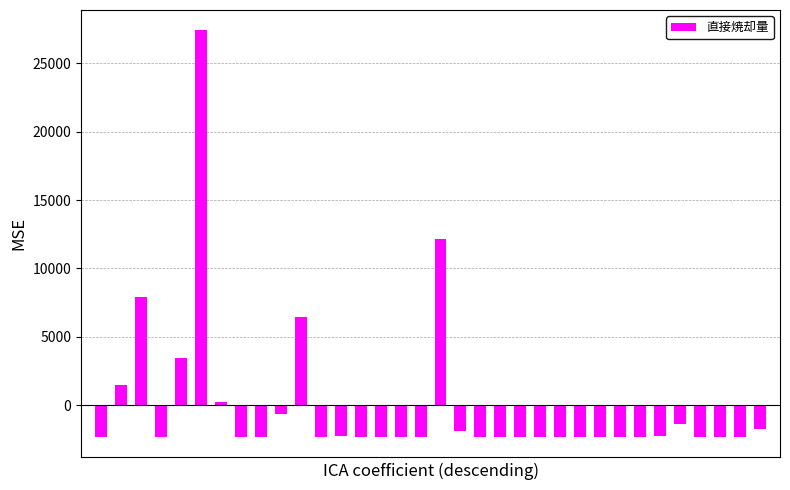

What is the value of the 19th bar from the left?

-1925.4